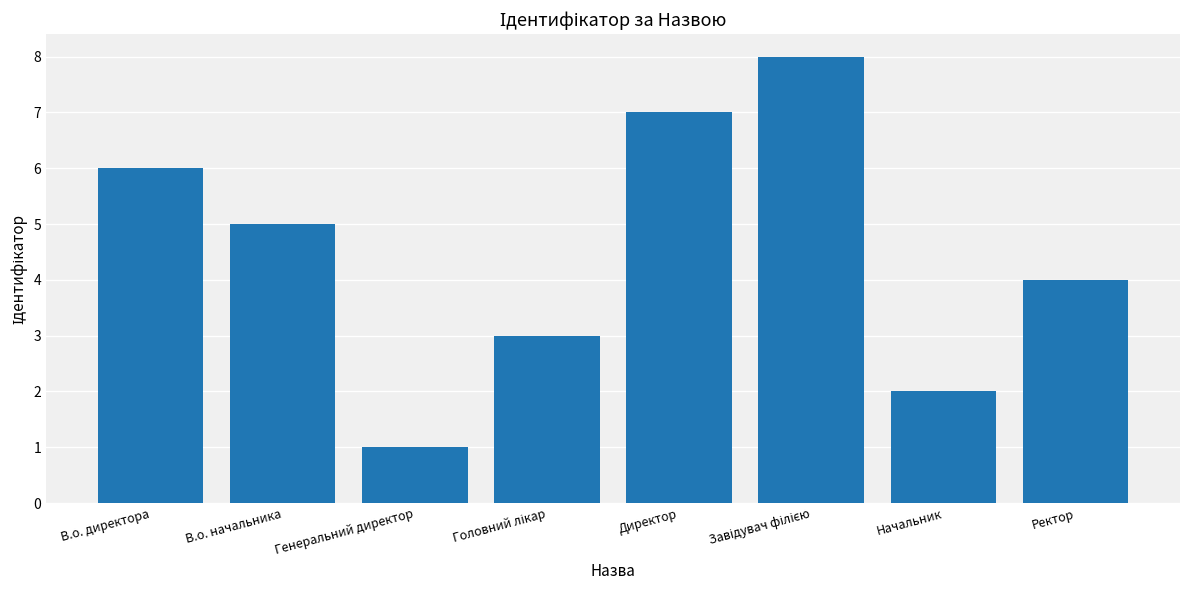

Are the bars grouped side by side (vs. stacked)?

No